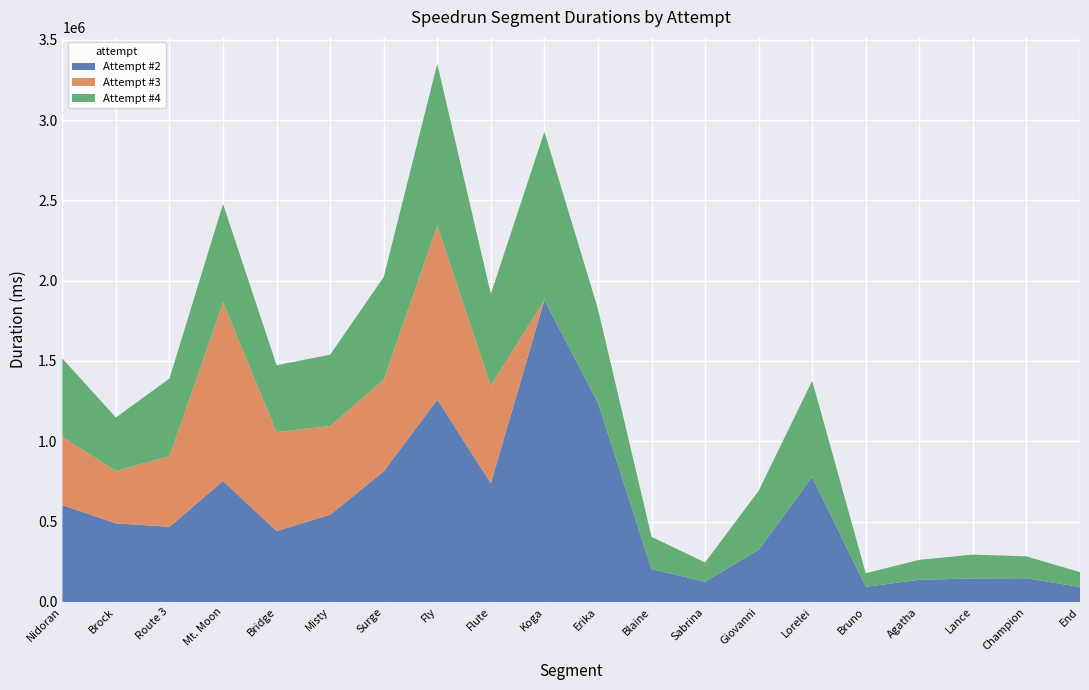

Reading right to left, what are all the values shown in this chart?

Attempt #2: End=92982	Champion=147389	Lance=146499	Agatha=137419	Bruno=94485	Lorelei=778116	Giovanni=324870	Sabrina=125653	Blaine=205209	Erika=1240167	Koga=1878968	Flute=739247	Fly=1259314	Surge=812686	Misty=542681	Bridge=441146	Mt. Moon=752896	Route 3=467546	Brock=489347	Nidoran=602548
Attempt #3: End=0	Champion=0	Lance=0	Agatha=0	Bruno=0	Lorelei=0	Giovanni=0	Sabrina=0	Blaine=0	Erika=0	Koga=0	Flute=607828	Fly=1083217	Surge=571083	Misty=552269	Bridge=616245	Mt. Moon=1110902	Route 3=439934	Brock=326236	Nidoran=425393
Attempt #4: End=92481	Champion=136306	Lance=148281	Agatha=124707	Bruno=84303	Lorelei=598449	Giovanni=366646	Sabrina=120263	Blaine=200138	Erika=583191	Koga=1047353	Flute=570589	Fly=1007340	Surge=638702	Misty=444151	Bridge=416028	Mt. Moon=613935	Route 3=483295	Brock=332480	Nidoran=487727